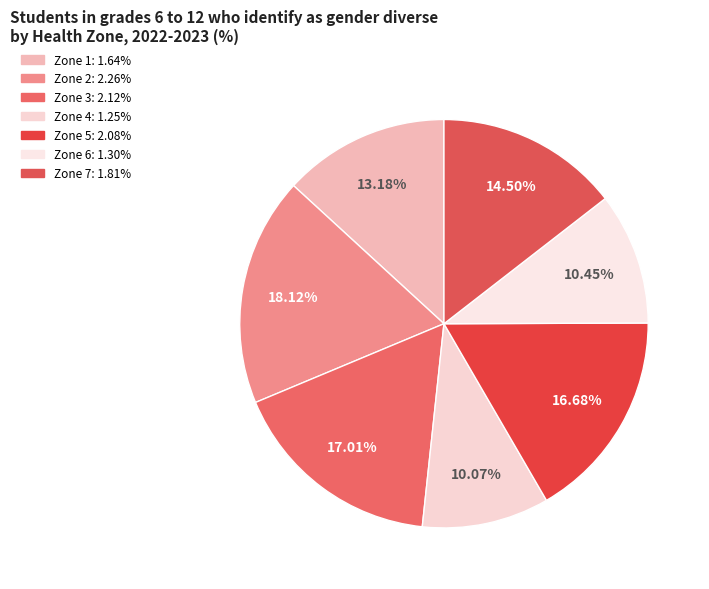

What is the largest slice in the pie chart?

Zone 2 - Fundy Shore and Saint John Area